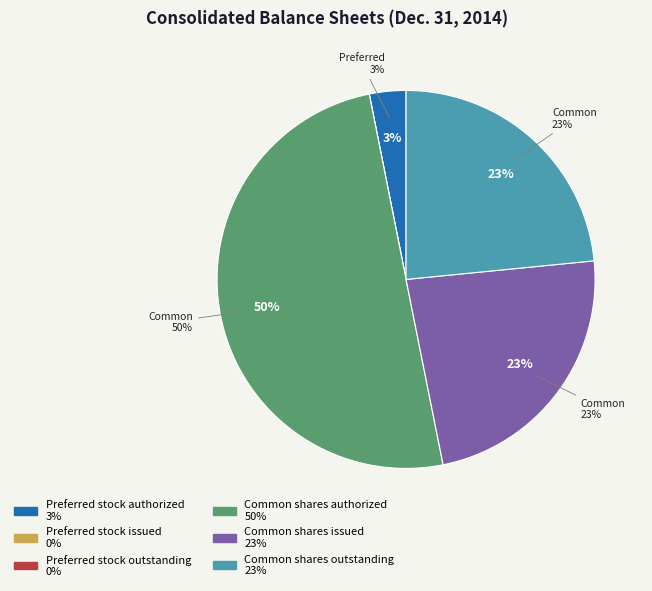

What is the change in value from Common shares authorized to Common shares outstanding?

-42525056.0